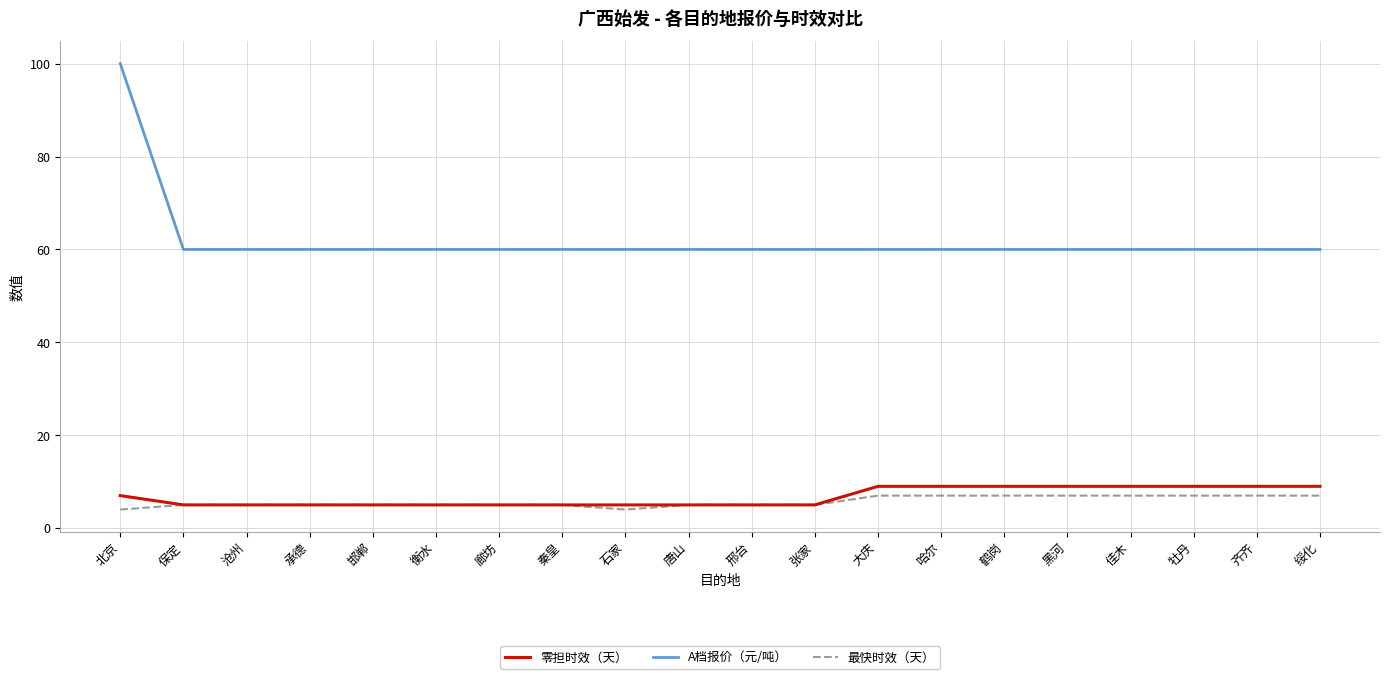

What position from the right is 黑河?

5